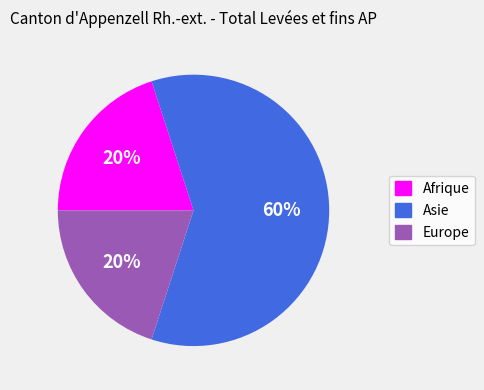

Does Asie represent more than half of the total?

Yes